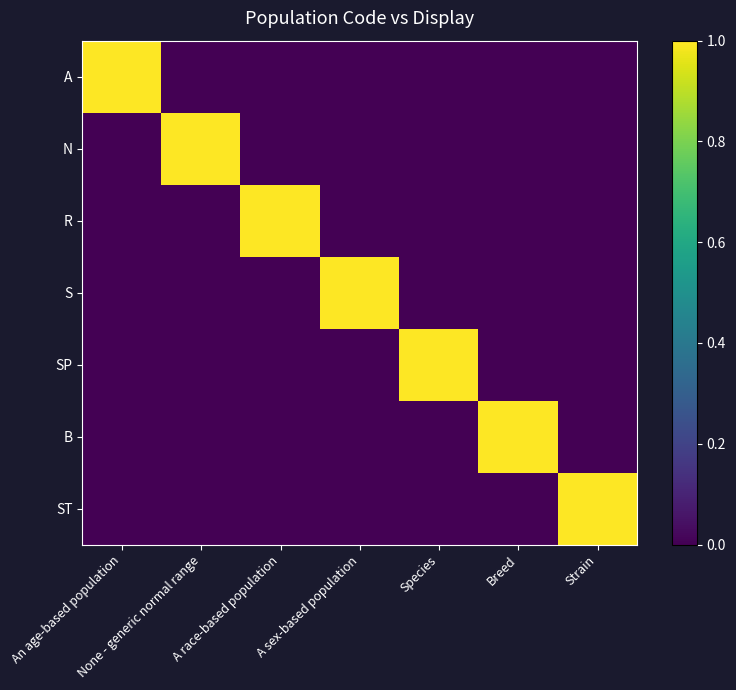

How many categories are shown in the chart?

7